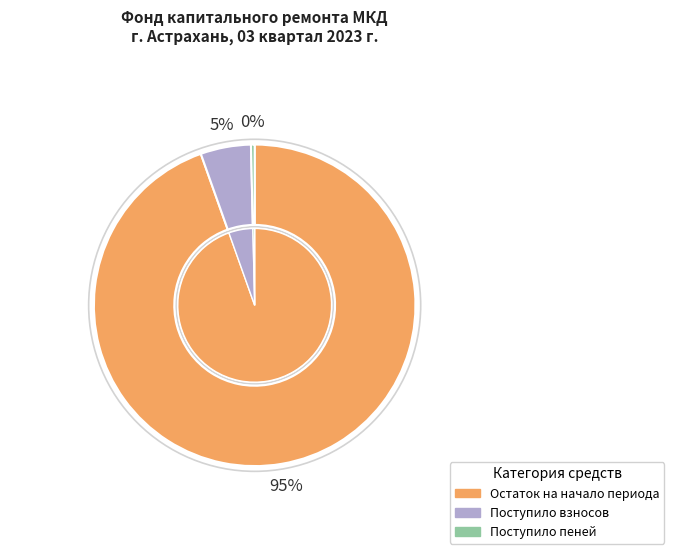

How many slices are in this pie chart?

3